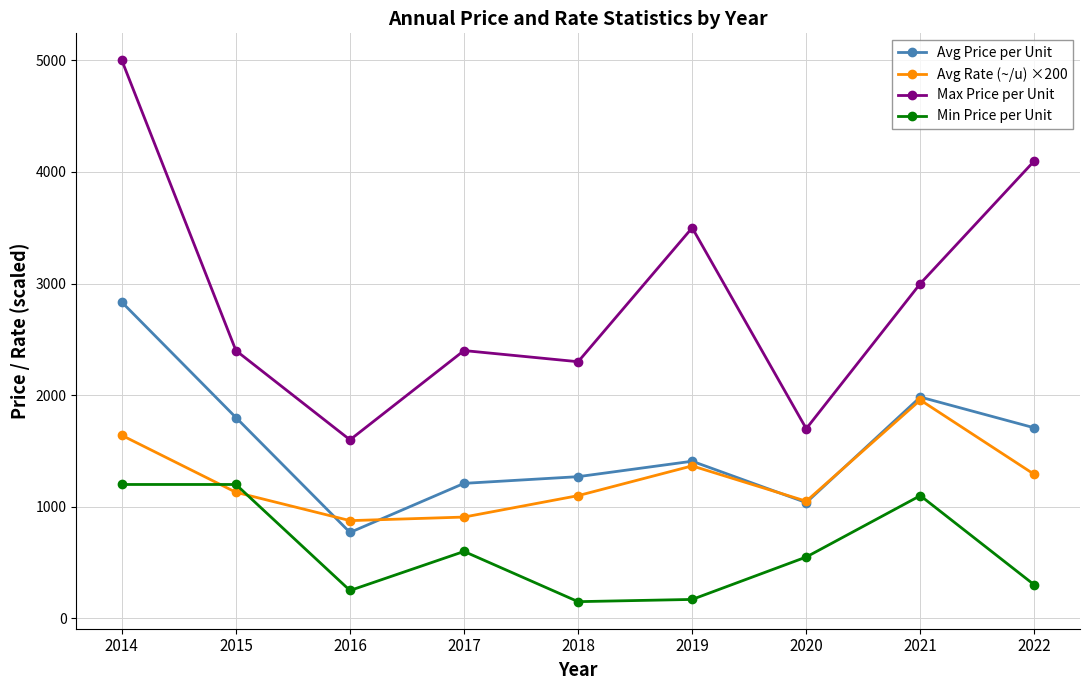

How many interior local peaks does the Max Price per Unit series have?

2